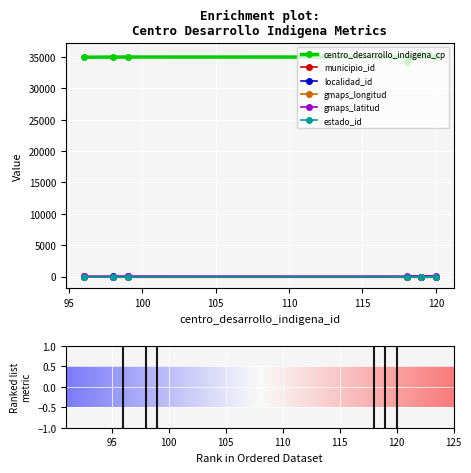

True or false: gmaps_longitud and gmaps_latitud intersect in this chart.

False